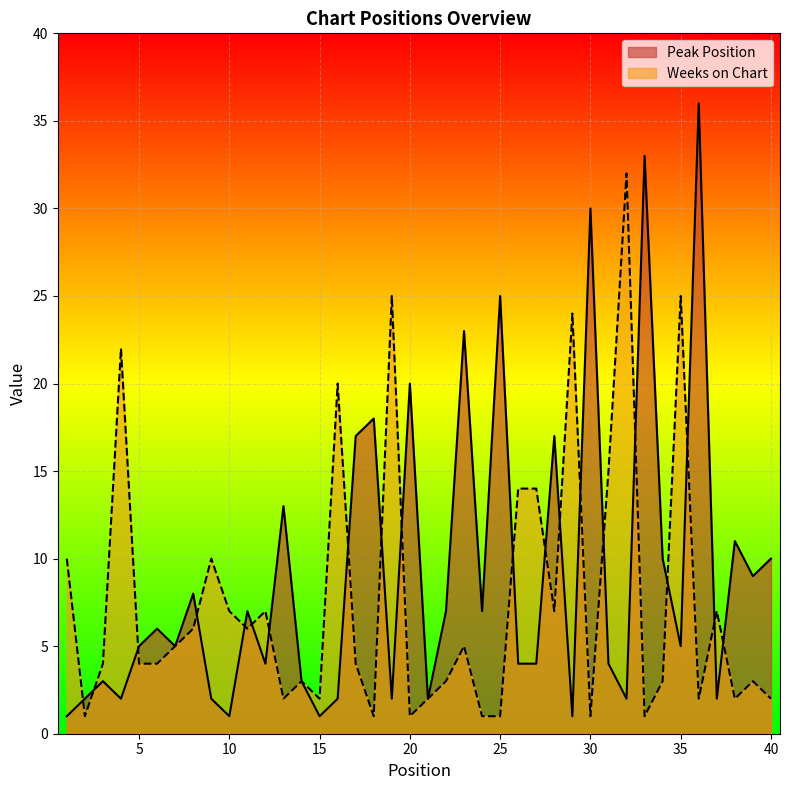

Is it true that Weeks on Chart equals 7 at 37?

True